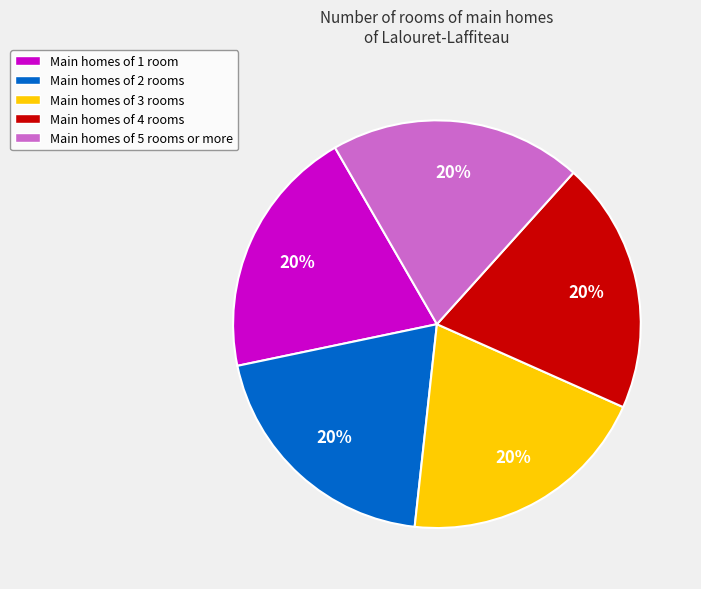

How many segments does this pie chart have?

5